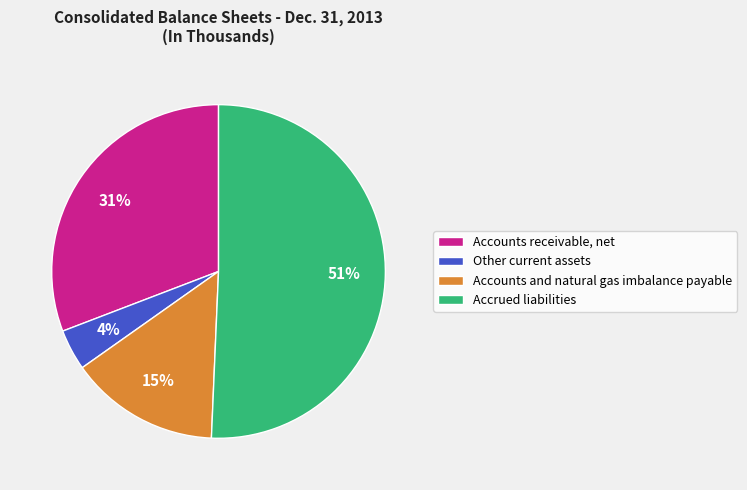

How many slices are in this pie chart?

4